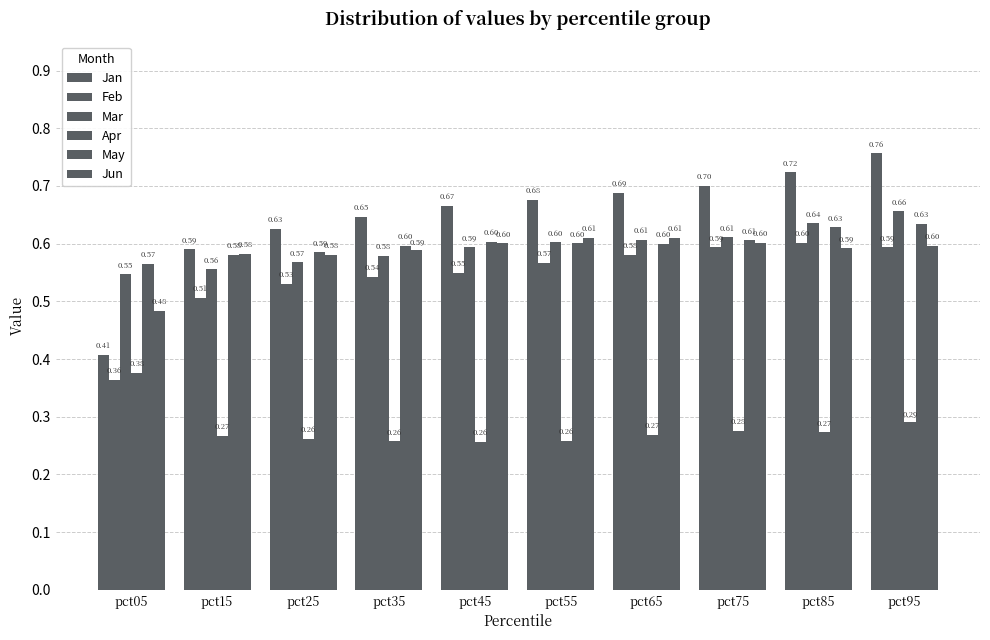

Reading left to right, transcribe all the data shown in this chart.

Jan: 0.4	0.6	0.6	0.6	0.7	0.7	0.7	0.7	0.7	0.8
Feb: 0.4	0.5	0.5	0.5	0.5	0.6	0.6	0.6	0.6	0.6
Mar: 0.5	0.6	0.6	0.6	0.6	0.6	0.6	0.6	0.6	0.7
Apr: 0.4	0.3	0.3	0.3	0.3	0.3	0.3	0.3	0.3	0.3
May: 0.6	0.6	0.6	0.6	0.6	0.6	0.6	0.6	0.6	0.6
Jun: 0.5	0.6	0.6	0.6	0.6	0.6	0.6	0.6	0.6	0.6